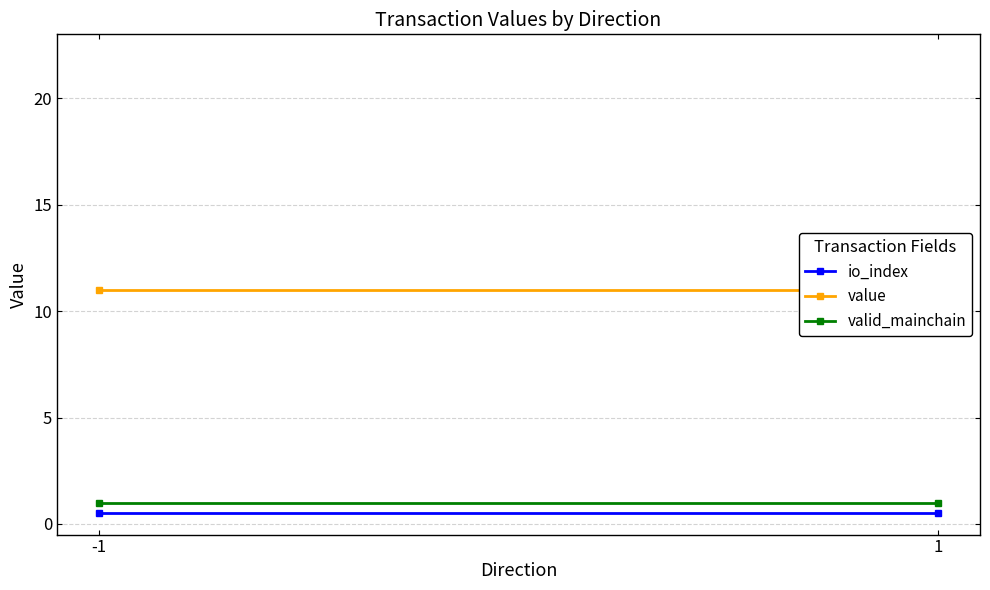

Reading left to right, list all the values displayed in this chart.

io_index: 0.5	0.5
value: 11.0	11.0
valid_mainchain: 1.0	1.0